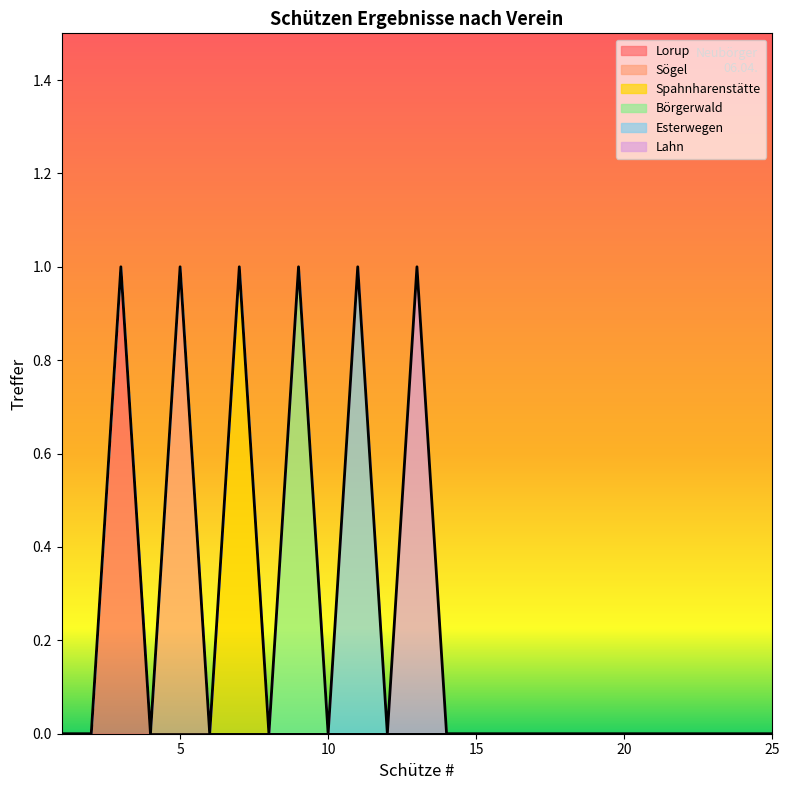

Count the number of categories in the chart.

25